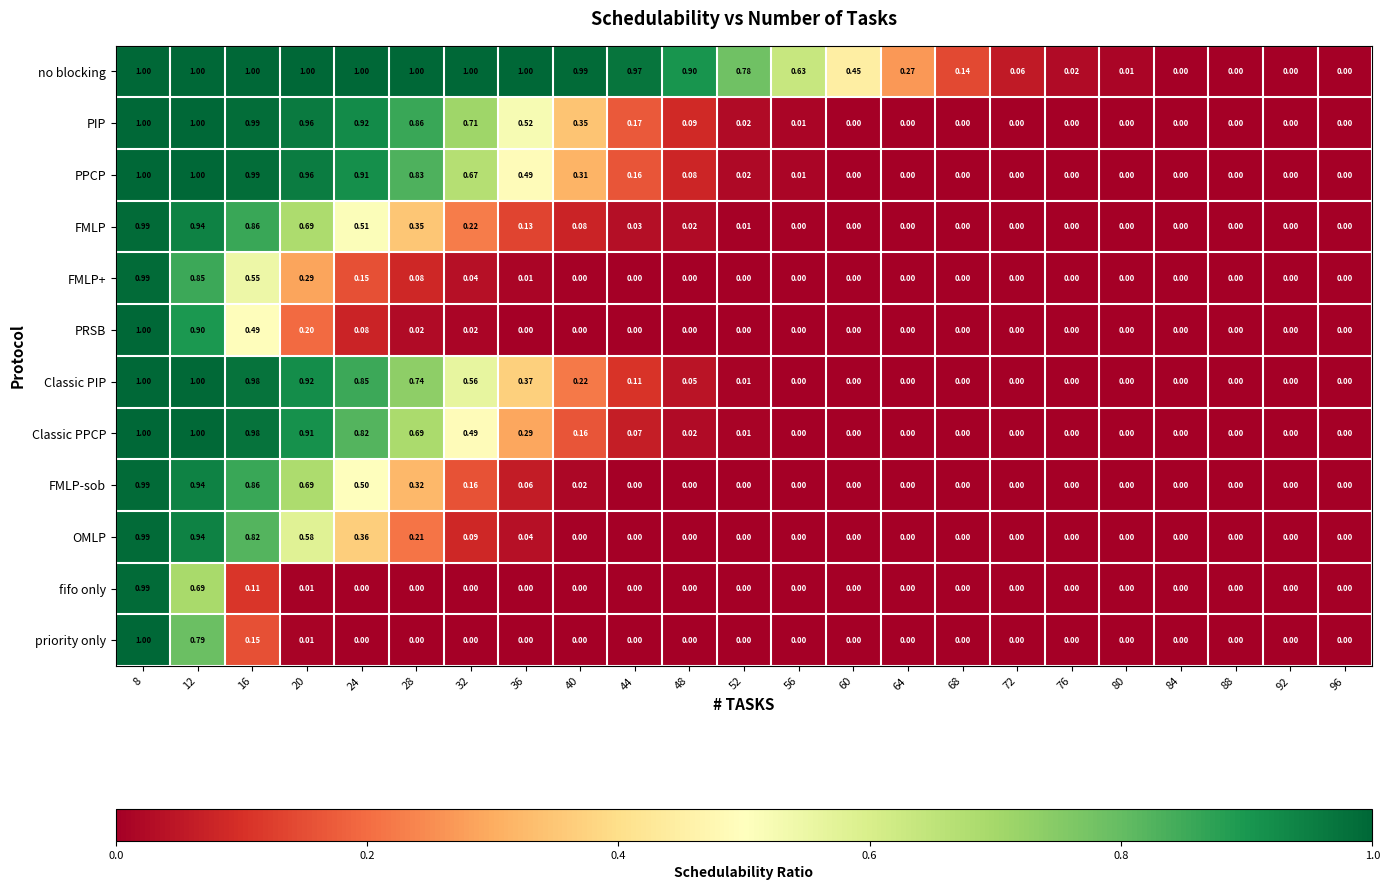

Is the value of Classic PPCP at 12 greater than the value of no blocking at 60?

Yes